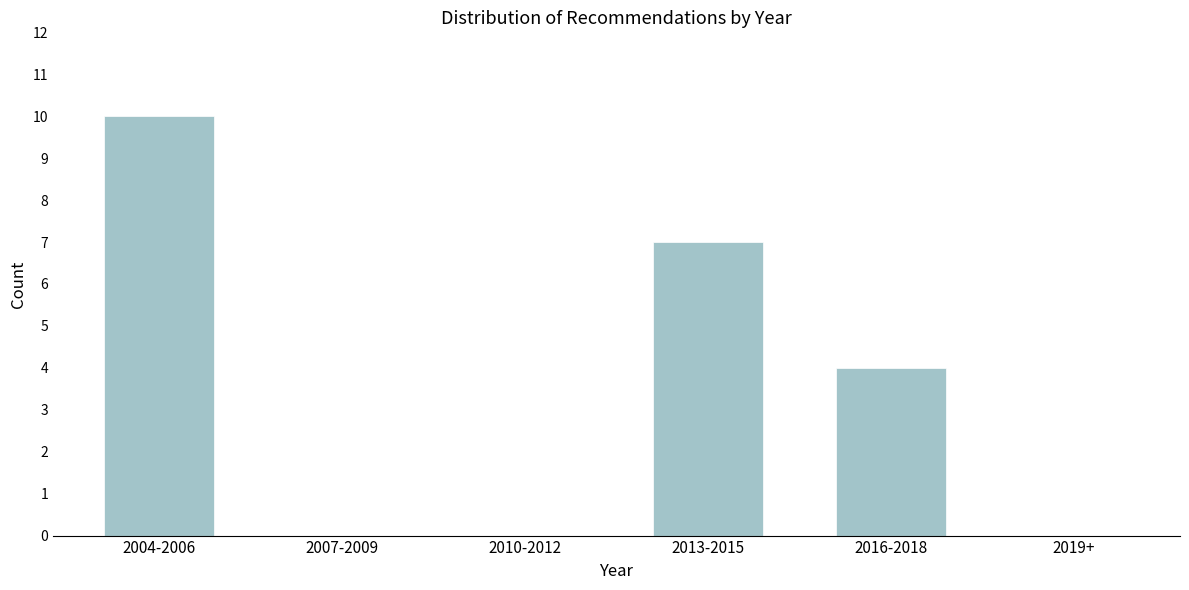

Reading right to left, extract all data points from this chart.

2019+=0	2016-2018=4	2013-2015=7	2010-2012=0	2007-2009=0	2004-2006=10